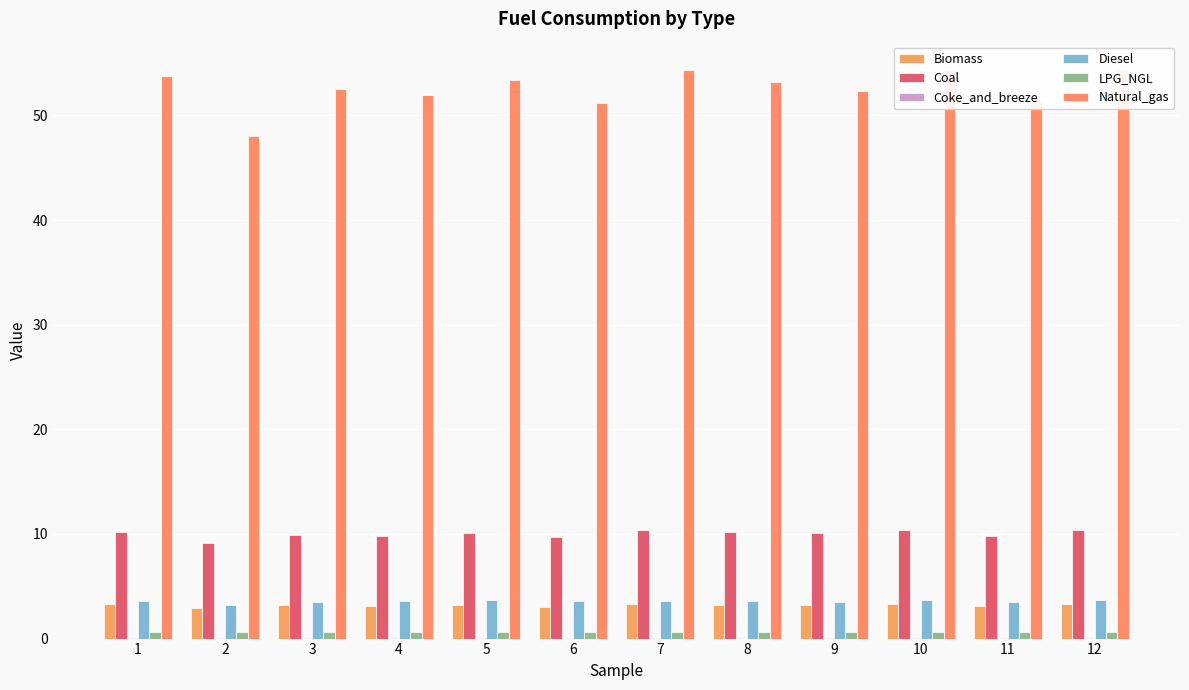

Does the chart contain any negative values?

No